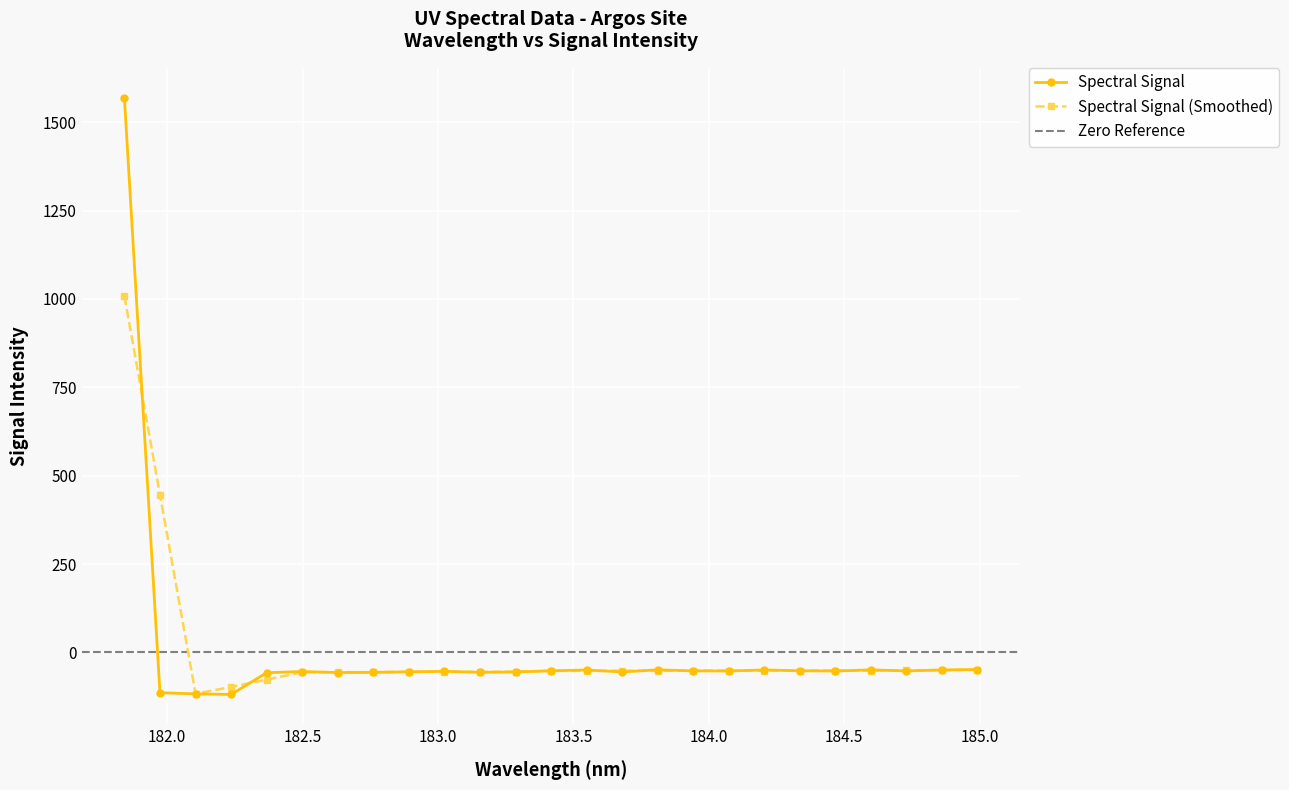

Read the value at 182.2359681898.

-118.7